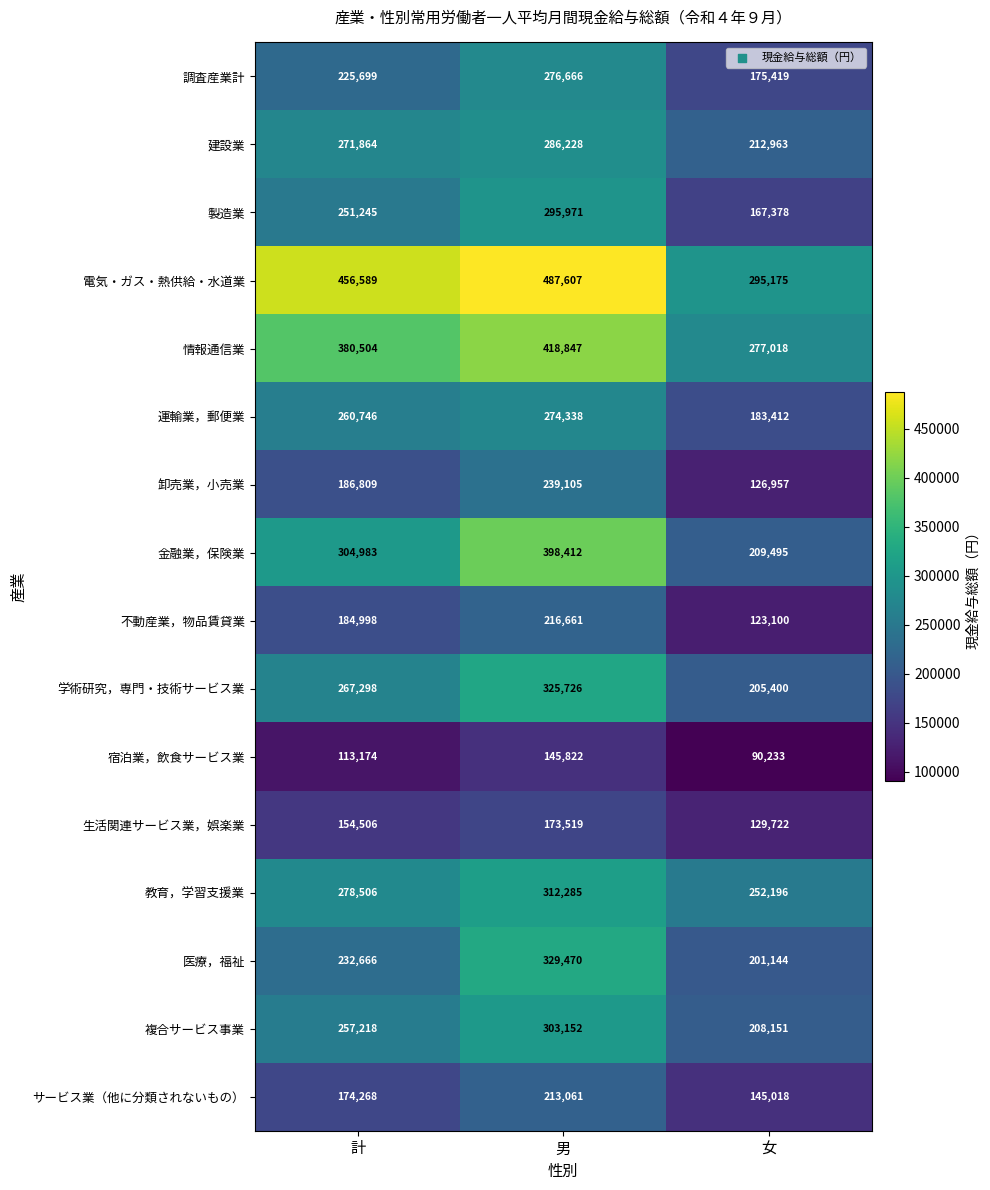

At which category is the sum across all series the highest?

男